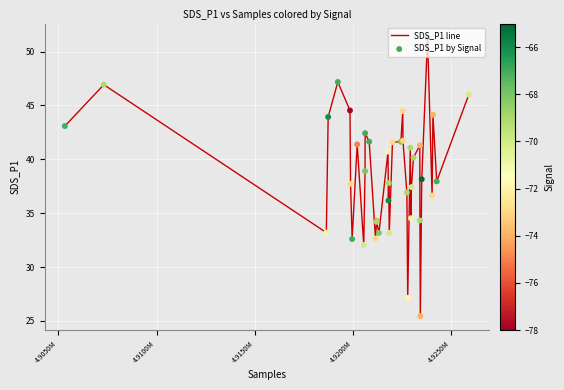

What is the greatest value displayed?

51.3